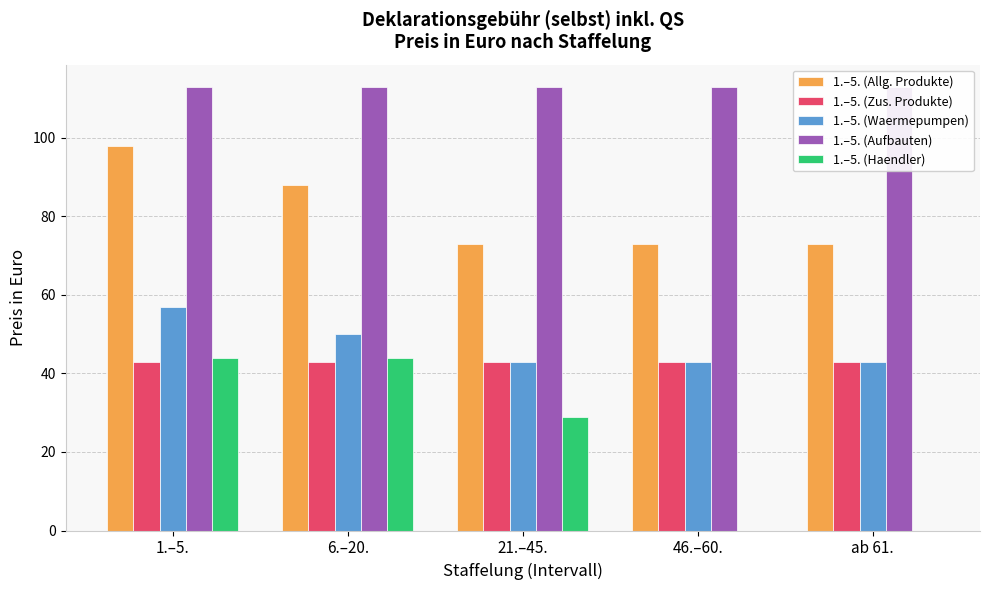

What position from the right is 46.–60.?

2